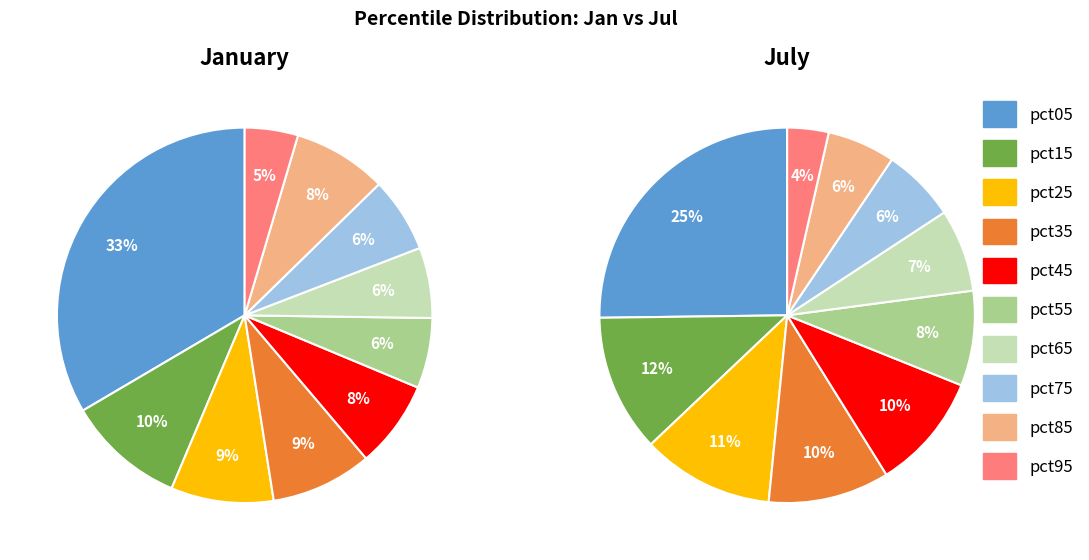

The pct25 slice represents 20% of the pie. True or false?

False